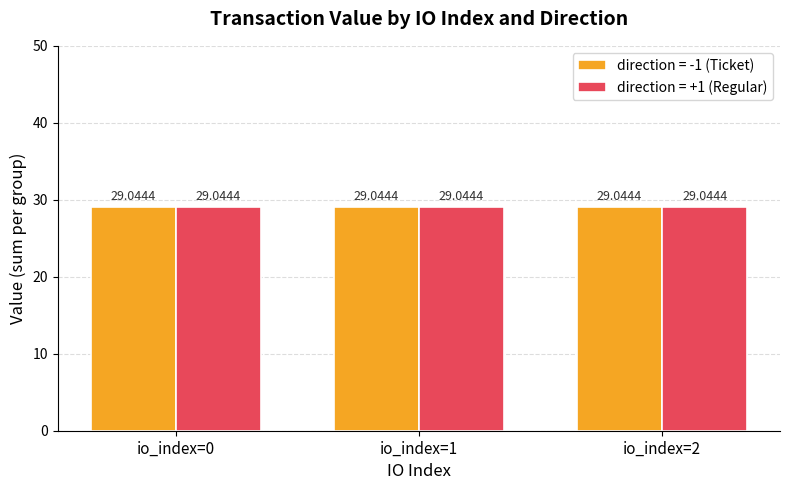

Is it true that direction equals 1.0 at 1?

True